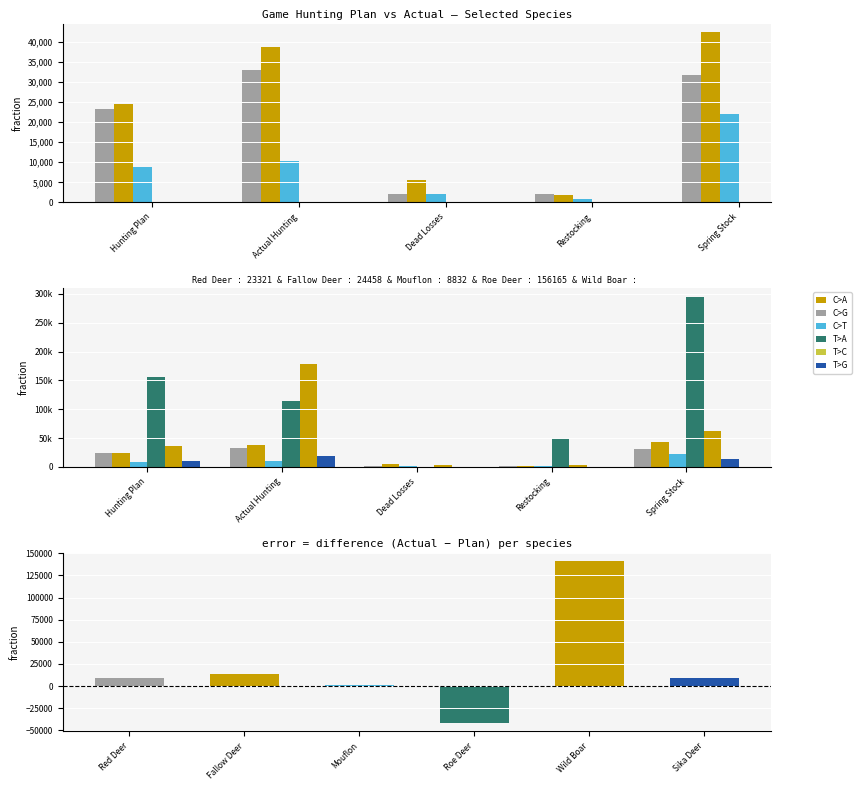

Reading right to left, what are all the values shown in this chart?

Red Deer: Spring Stock=31784	Restocking=2069	Dead Losses=1977	Actual Hunting=32884	Hunting Plan=23321
Fallow Deer: Spring Stock=42452	Restocking=1907	Dead Losses=5565	Actual Hunting=38653	Hunting Plan=24458
Mouflon: Spring Stock=22029	Restocking=935	Dead Losses=1993	Actual Hunting=10245	Hunting Plan=8832
Roe Deer: Spring Stock=295327	Restocking=50365	Dead Losses=265	Actual Hunting=114100	Hunting Plan=156165
Wild Boar: Spring Stock=61915	Restocking=2681	Dead Losses=2543	Actual Hunting=177877	Hunting Plan=36301
Sika Deer: Spring Stock=13450	Restocking=696	Dead Losses=553	Actual Hunting=19720	Hunting Plan=10972